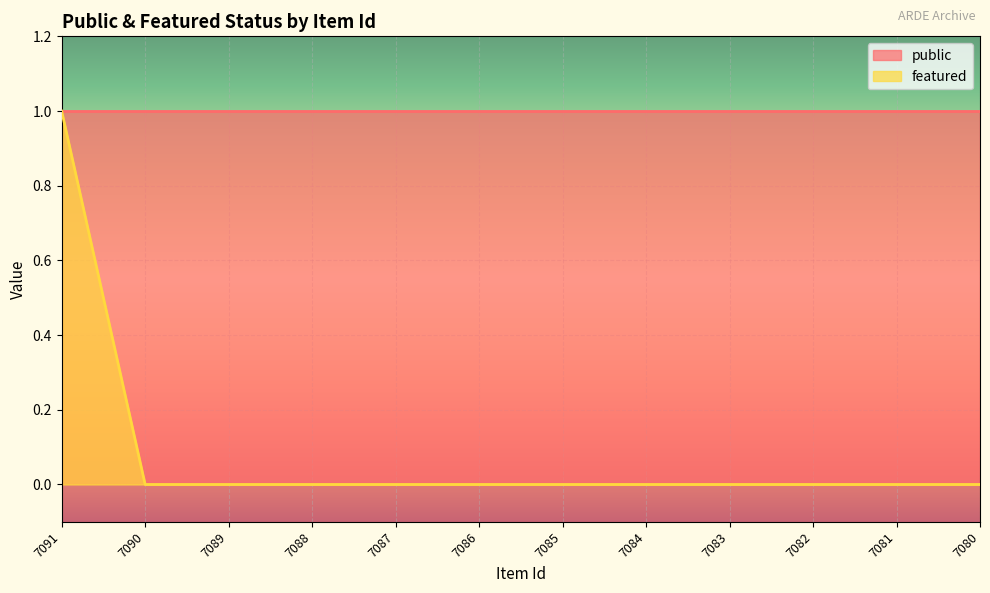

How many values are between 0 and 1?

12